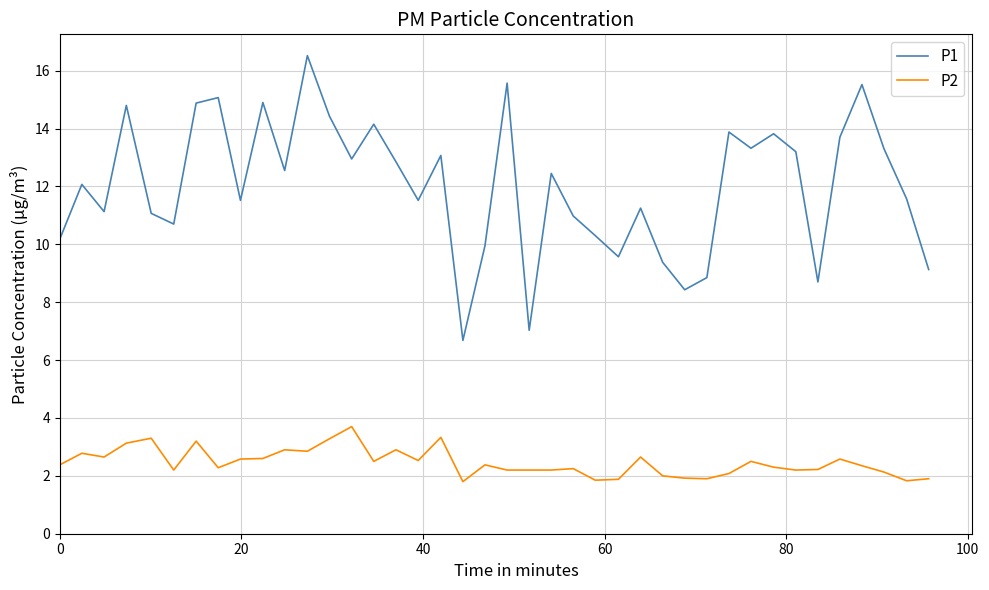

Which series has the largest total across all categories?

P1